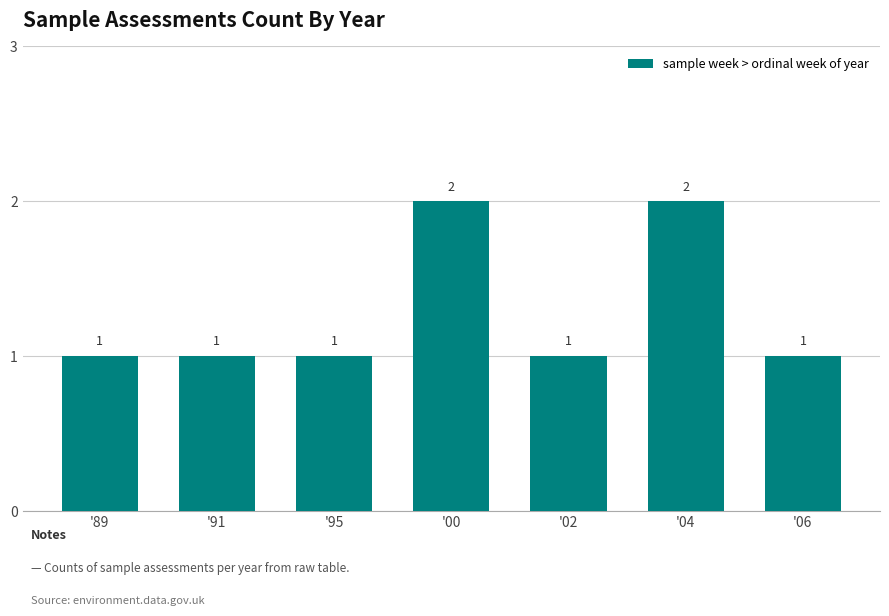

How many bars are there in total?

7